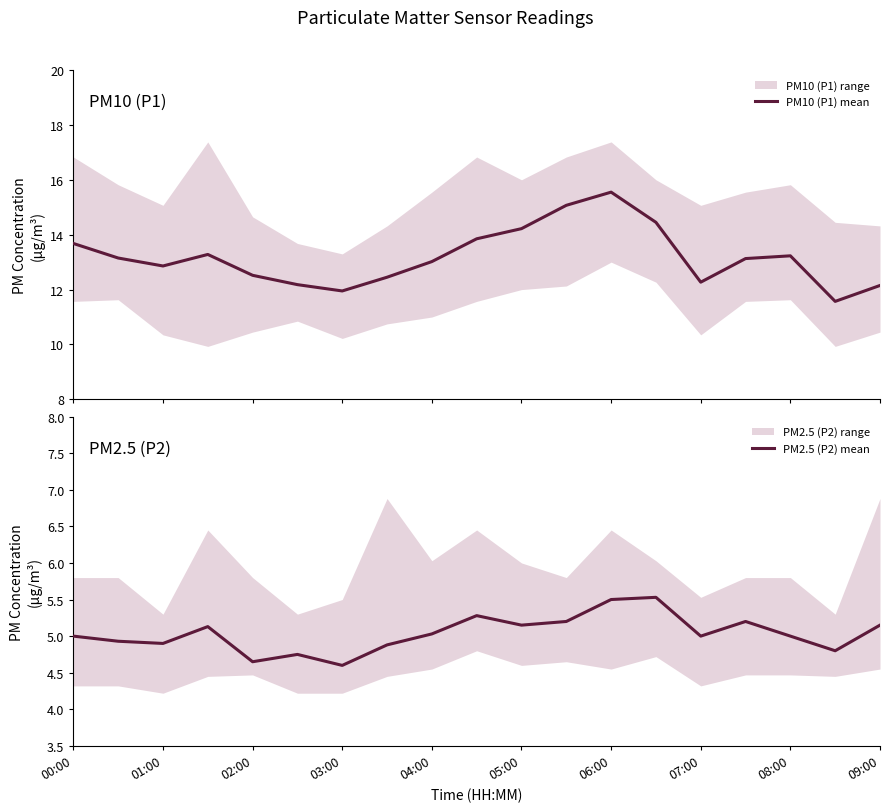

True or false: PM2.5 (P2) mean and PM10 (P1) mean cross at least once.

False